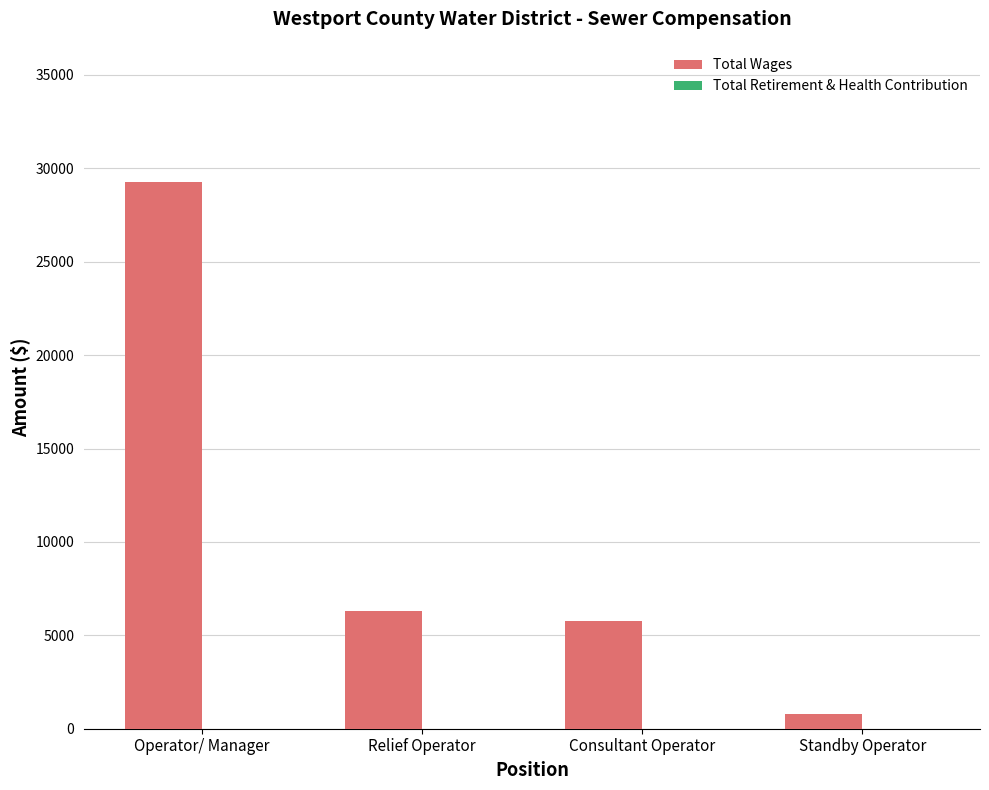

What is the change in value from Operator/ Manager to Relief Operator?

-22930